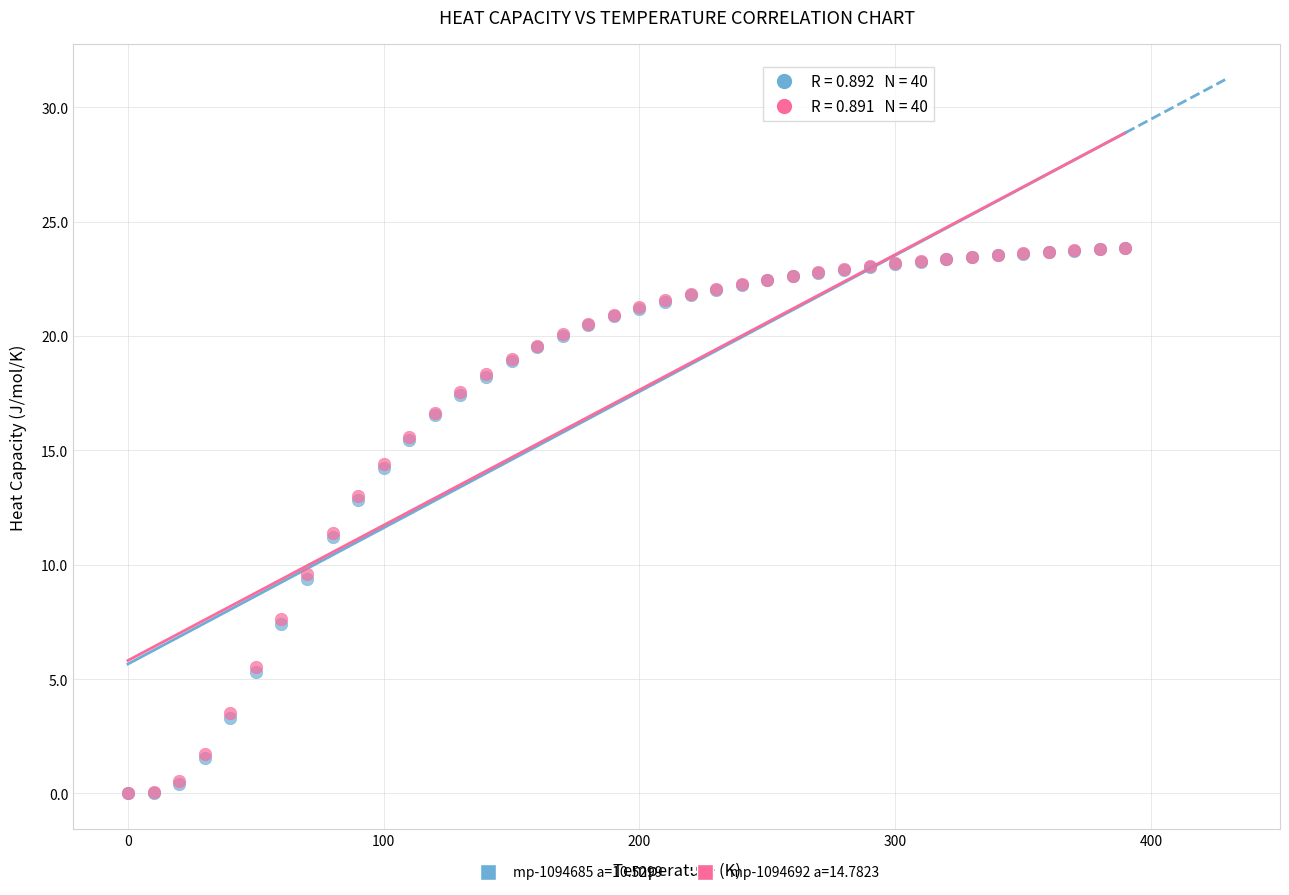

What are all the series names shown in the legend?

mp-1094685 a=10.5299, mp-1094692 a=14.7823